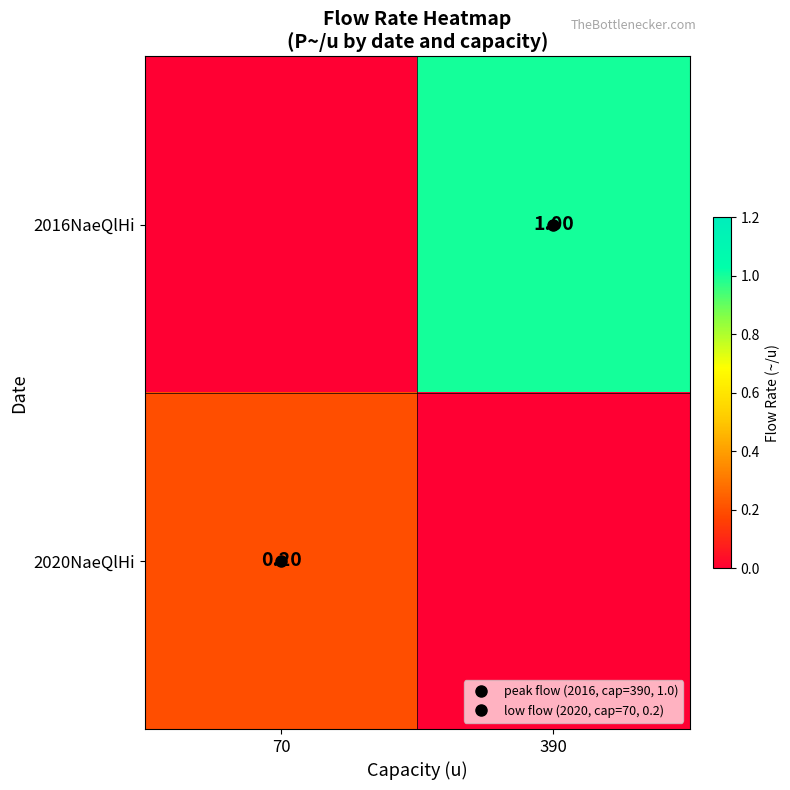

How many categories are shown in the chart?

2